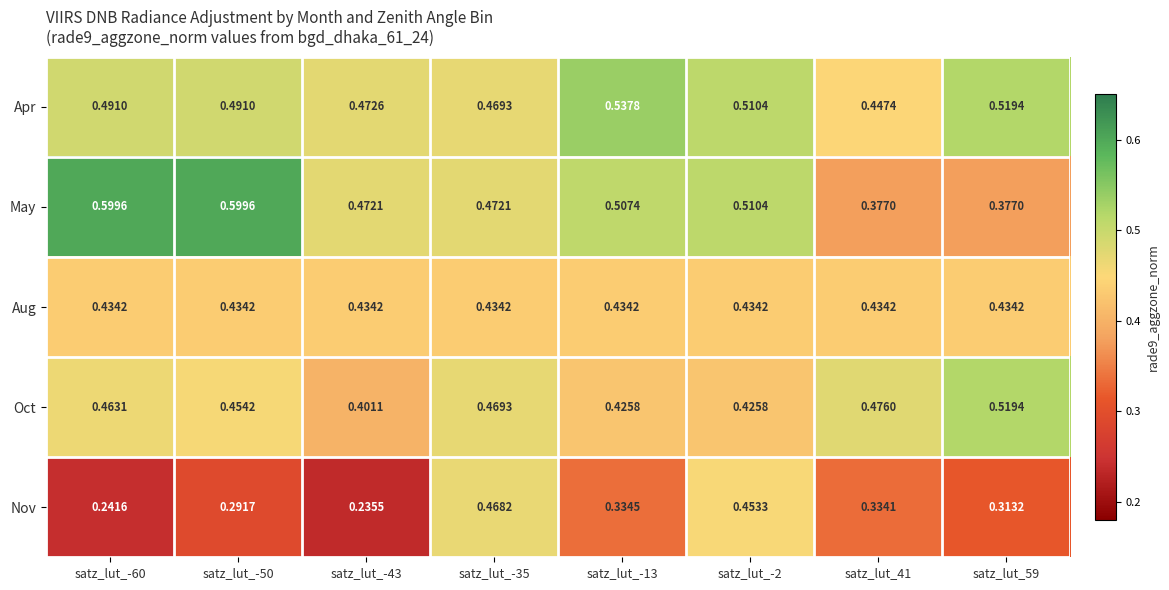

Between satz_lut_-60 and satz_lut_41, which series saw the biggest shift?

May